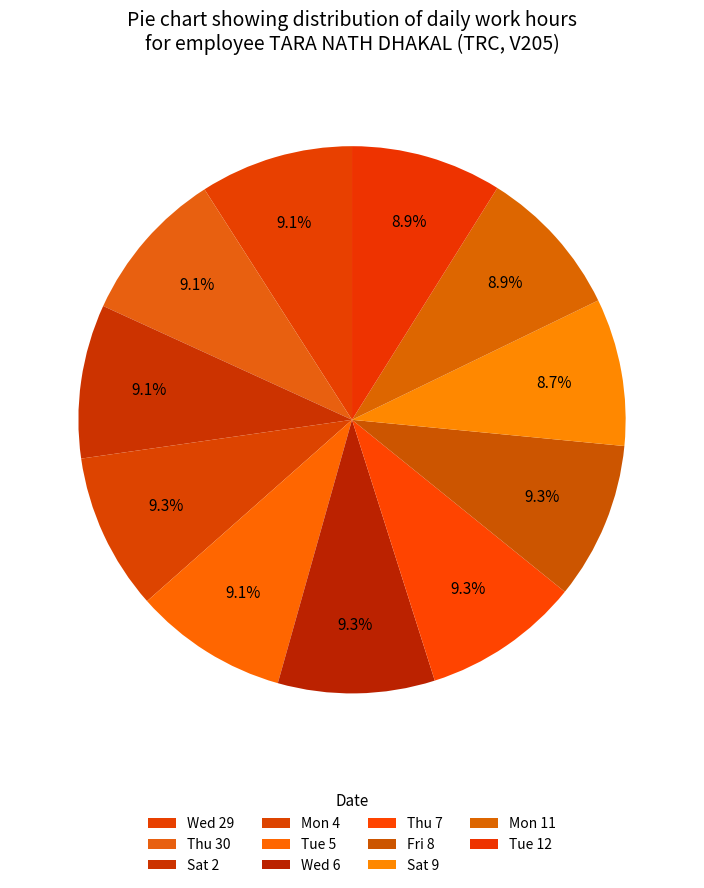

How many slices are in this pie chart?

11